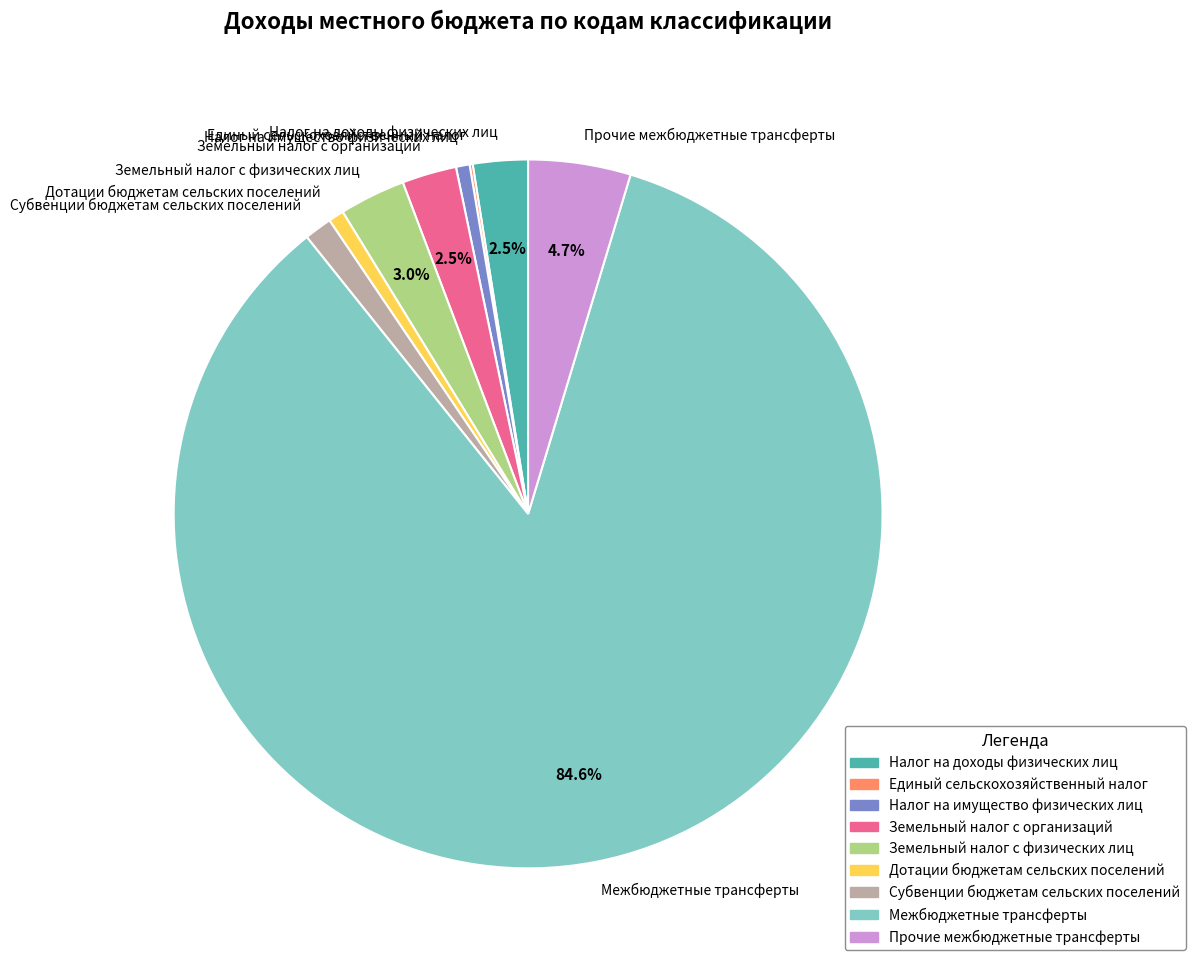

How much of the chart is everything except Земельный налог с организаций?

97.5%